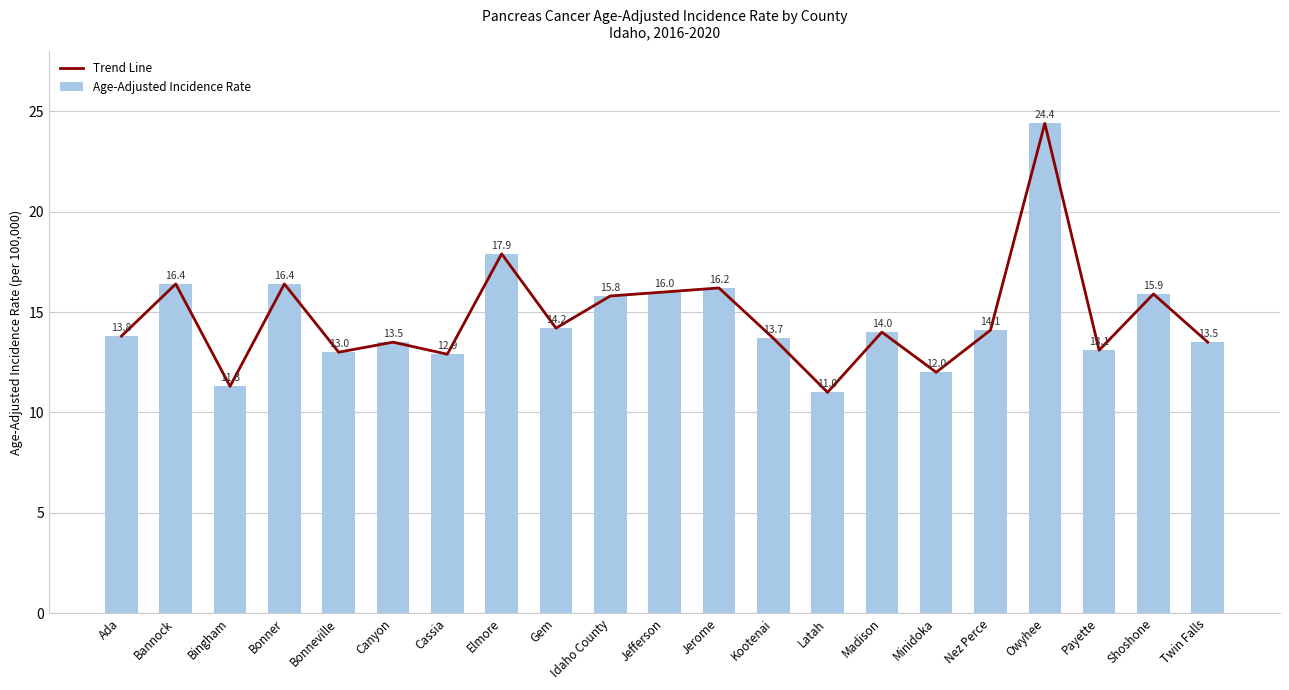

Reading left to right, transcribe all the data shown in this chart.

Trend Line: 13.8	16.4	11.3	16.4	13.0	13.5	12.9	17.9	14.2	15.8	16.0	16.2	13.7	11.0	14.0	12.0	14.1	24.4	13.1	15.9	13.5
Age-Adjusted Incidence Rate: 13.8	16.4	11.3	16.4	13.0	13.5	12.9	17.9	14.2	15.8	16.0	16.2	13.7	11.0	14.0	12.0	14.1	24.4	13.1	15.9	13.5